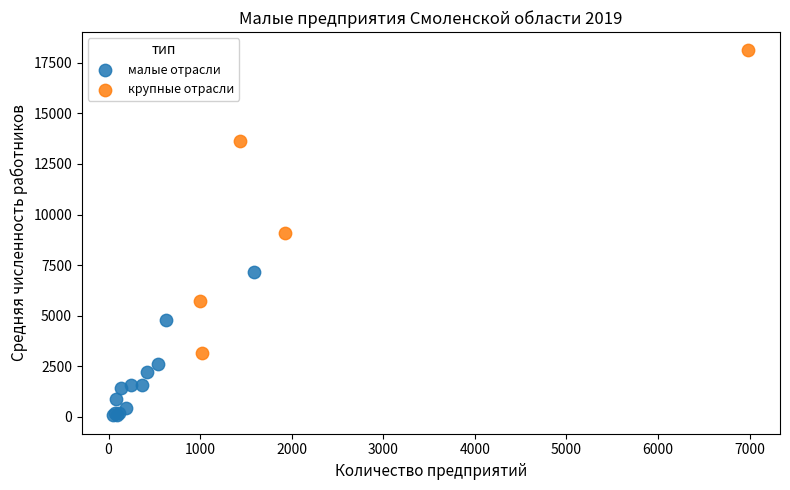

Which series reaches the maximum Y coordinate?

крупные отрасли